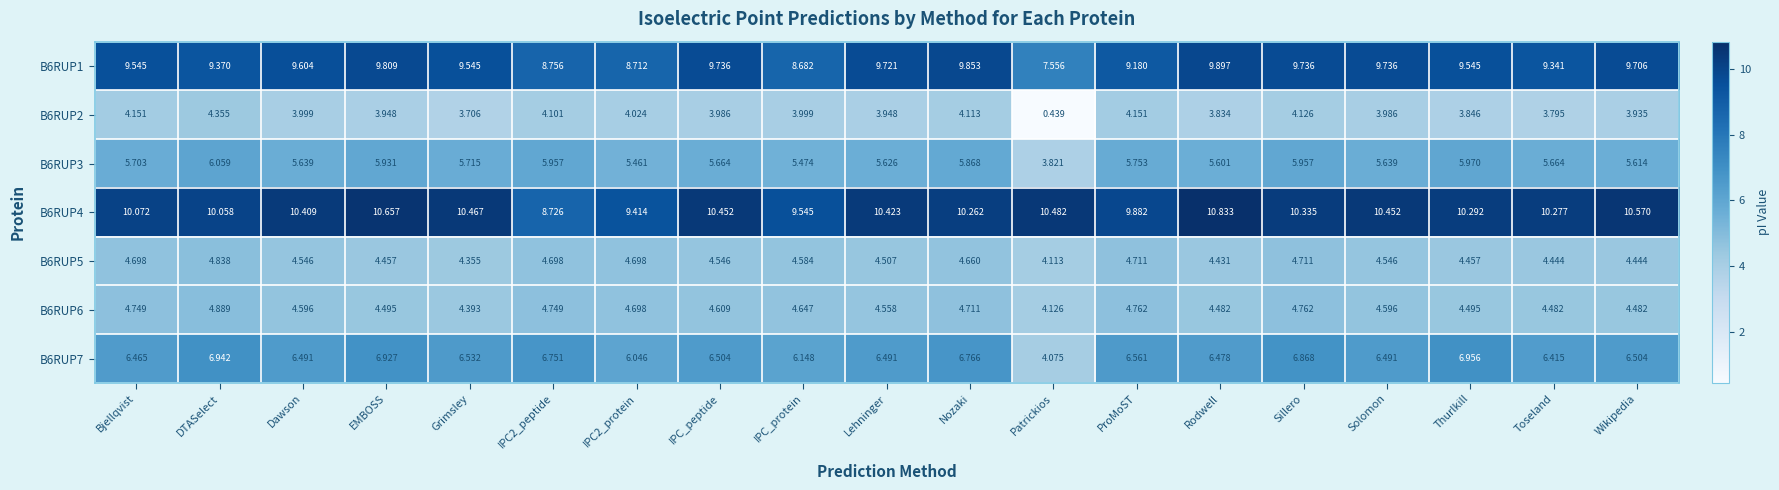

At which category does the chart reach its minimum across all series?

Patrickios